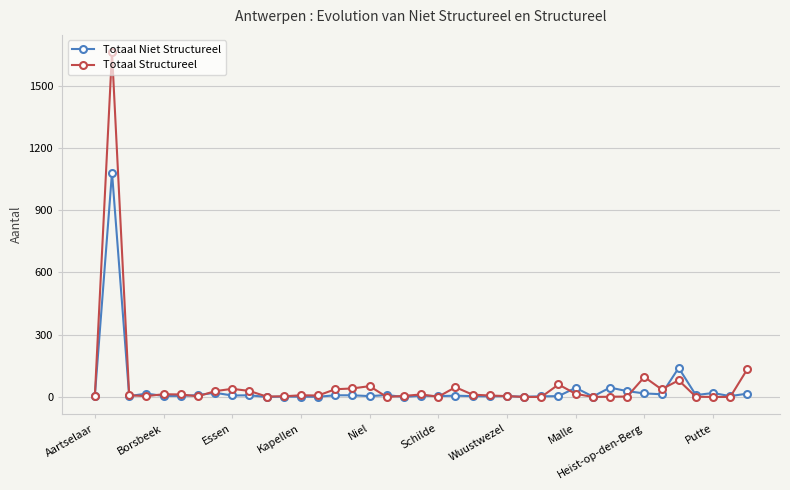

What is the highest value of the Totaal Niet Structureel series?

1081